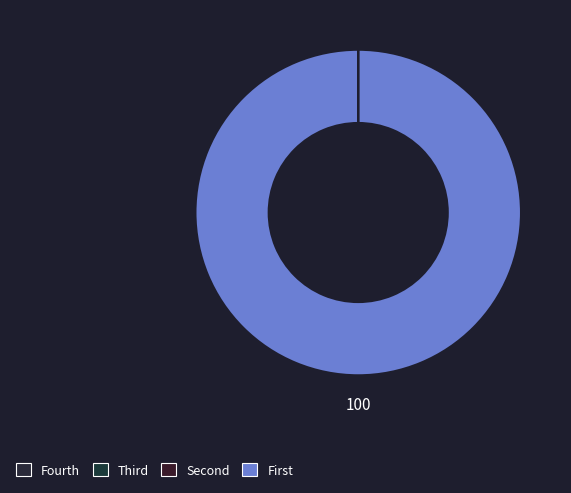

What is the total percentage of Закупка основного оборудования and Предпроектный и проектный этап?

100.0%